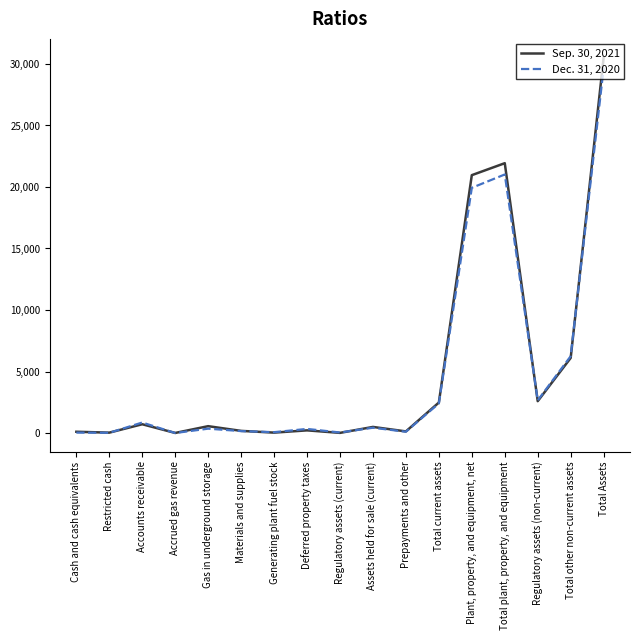

Which series has the largest range (max minus min)?

Sep. 30, 2021